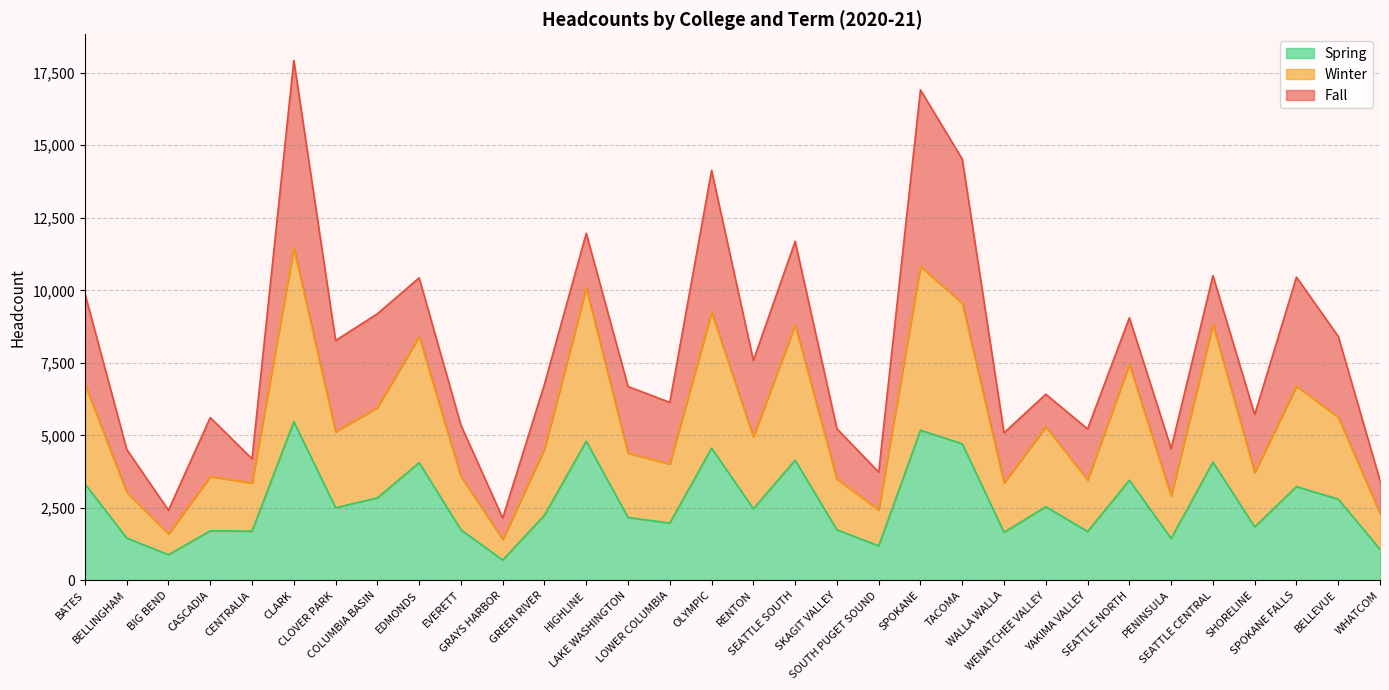

At which category does Winter reach its first local valley?

BIG BEND